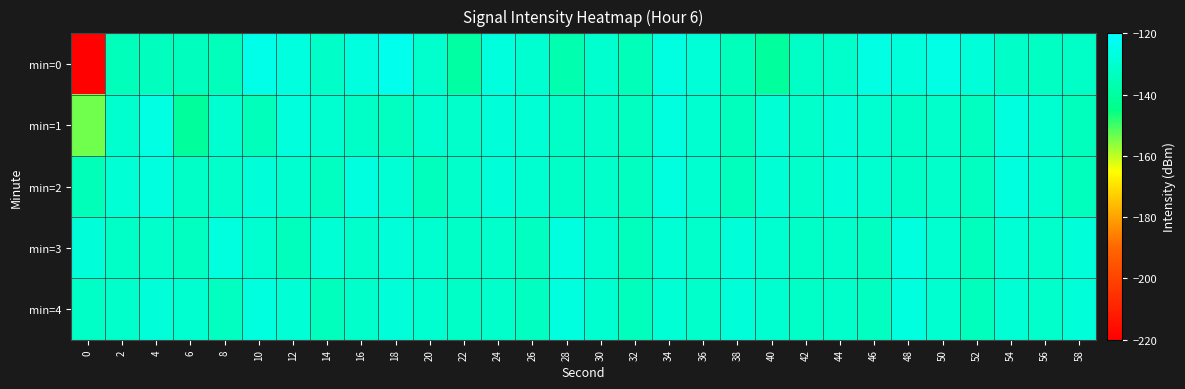

Which category has the highest value across all series?

18